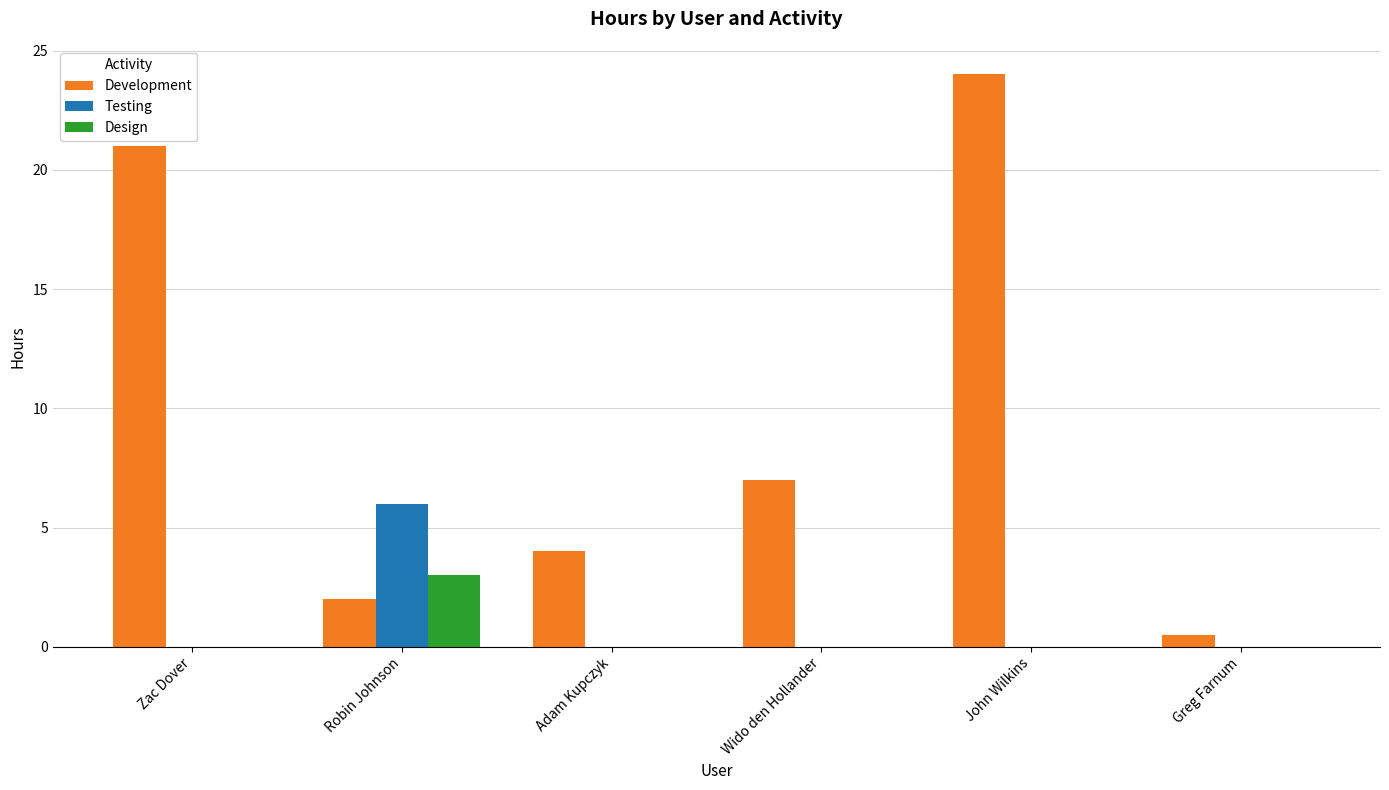

Is it true that Development equals 14.4 at John Wilkins?

False